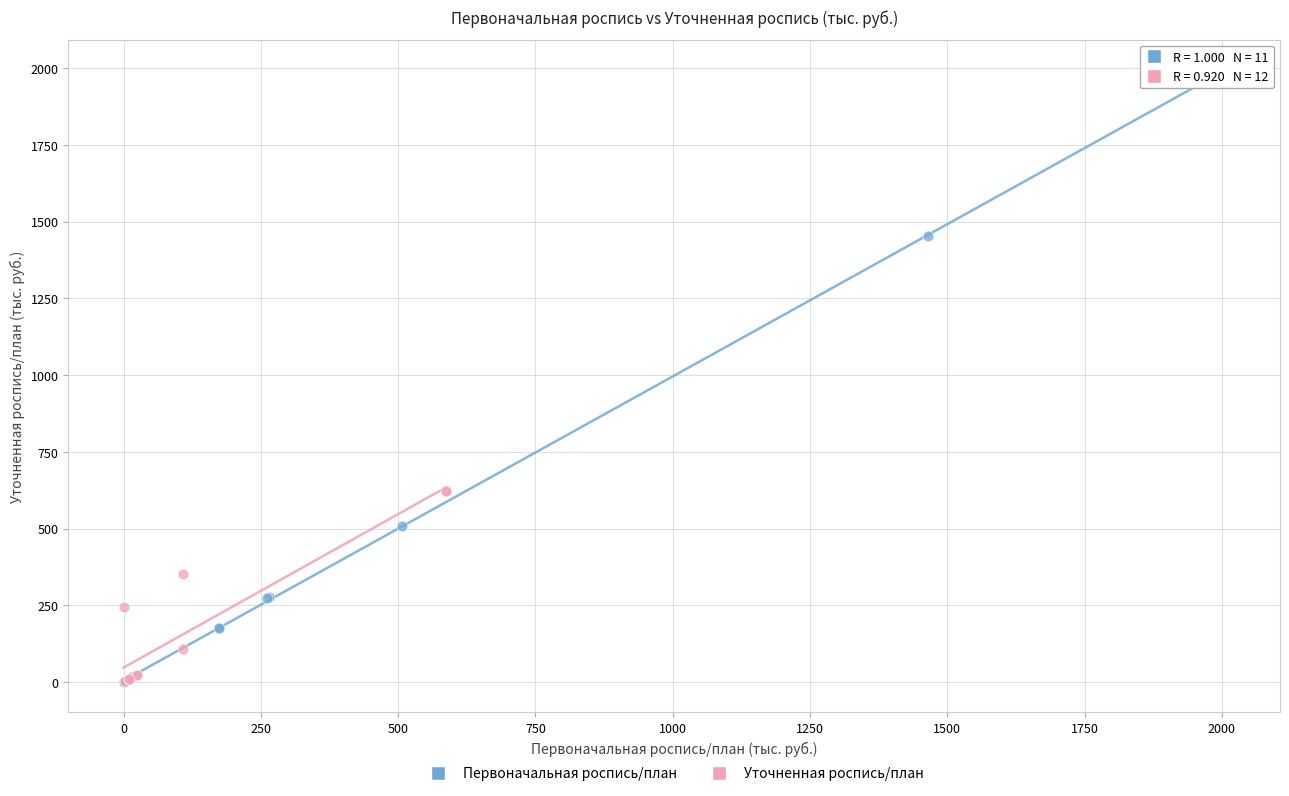

Which series reaches the maximum Y coordinate?

Первоначальная роспись/план